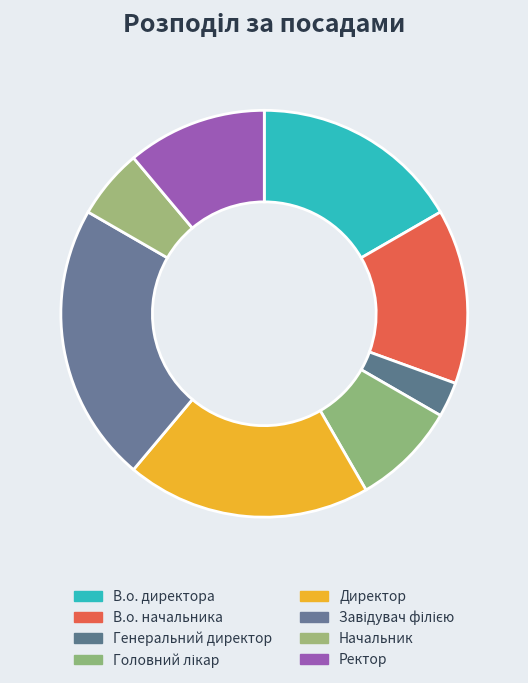

Rank the categories by value from lowest to highest.

Генеральний директор, Начальник, Головний лікар, Ректор, В.о. начальника, В.о. директора, Директор, Завідувач філією